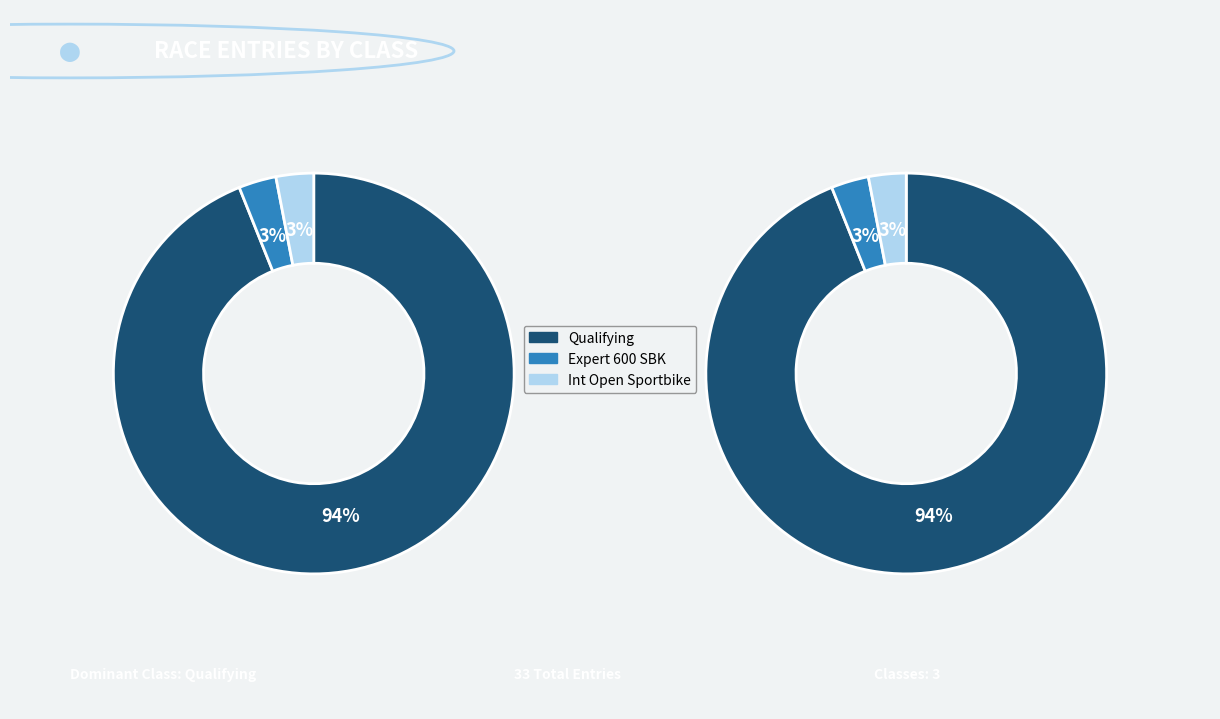

To the nearest percent, what is the average slice percentage?

33%